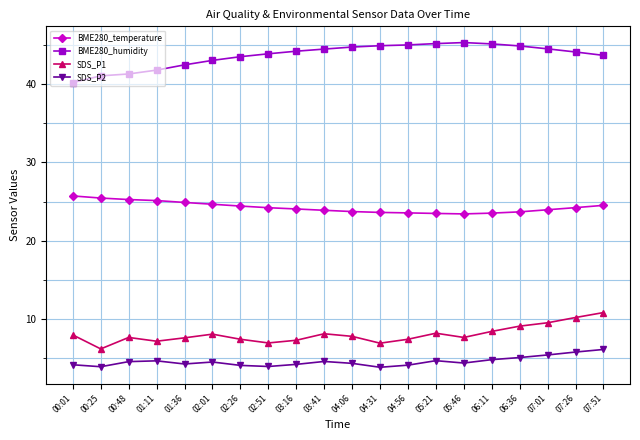

What position from the right is 05:46?

6